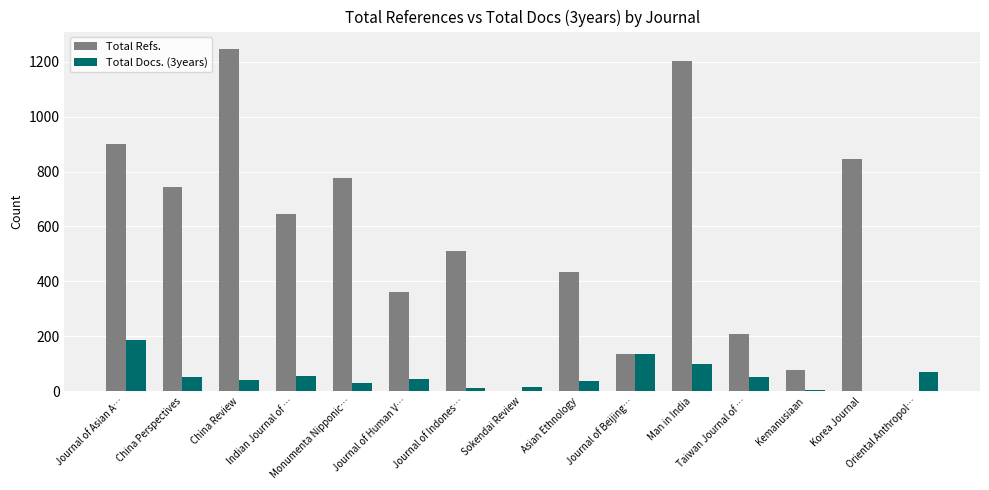

Count the number of categories in the chart.

15